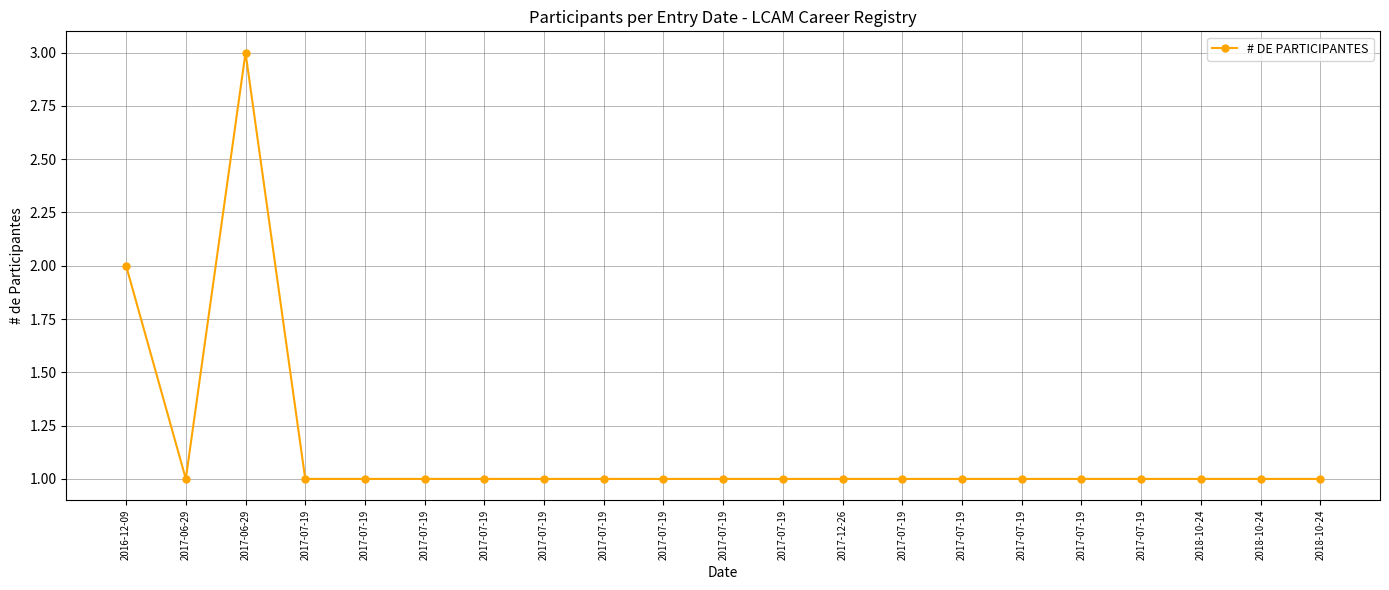

Which category has the lowest value across all series?

2017-06-29